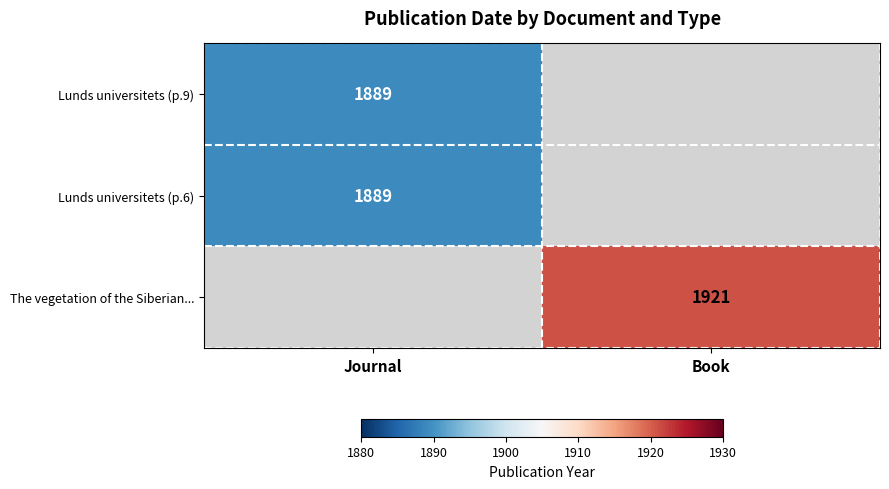

The Lunds universitets (p.9) series shows 955 at Journal. True or false?

False